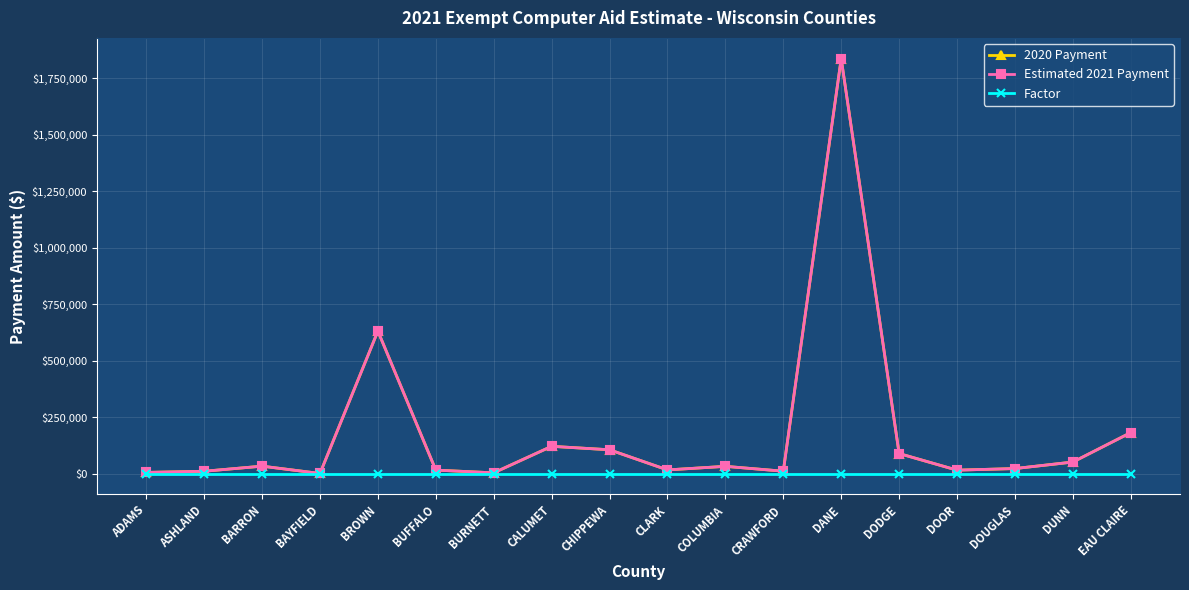

Read the Estimated 2021 Payment value at BAYFIELD.

1036.1